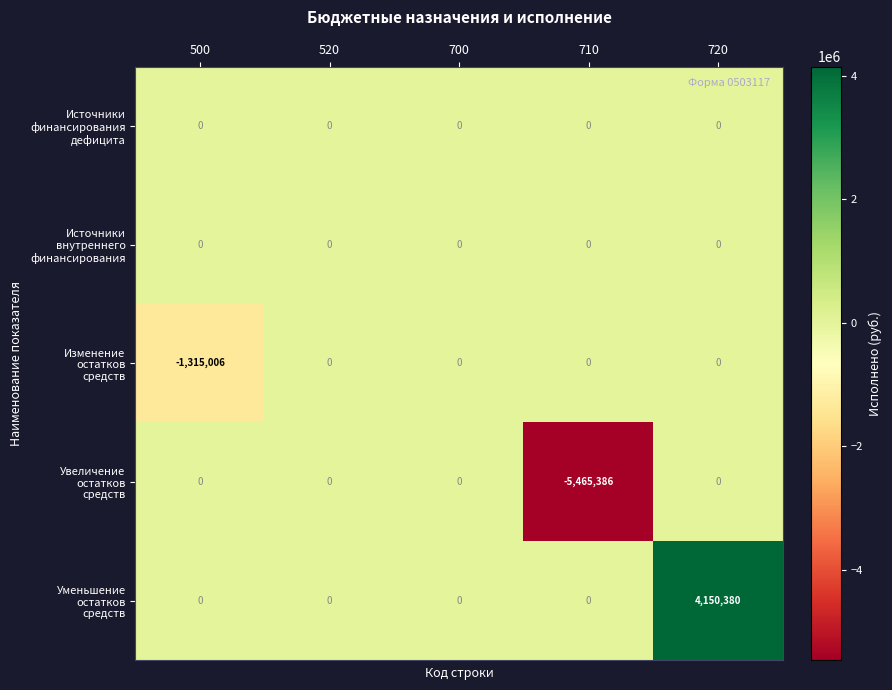

What is the greatest value displayed?

4150380